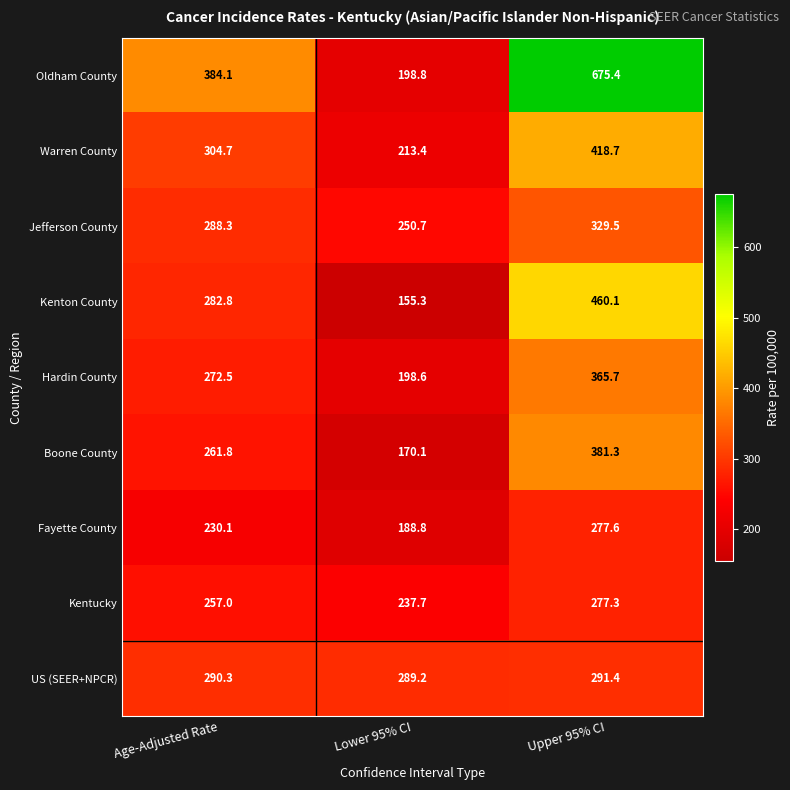

What is the smallest value displayed?

155.3